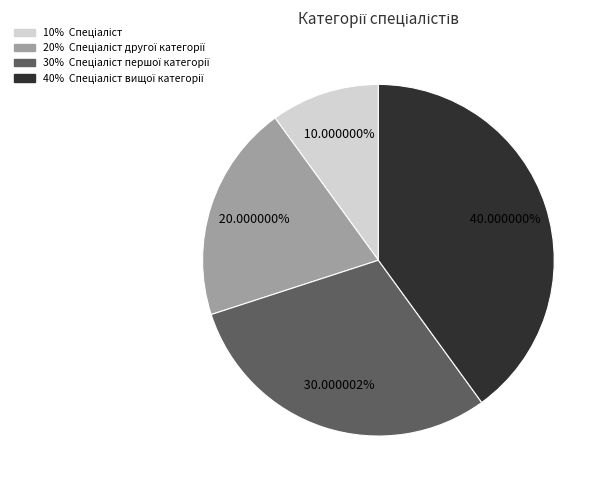

Does any single category account for the majority?

No